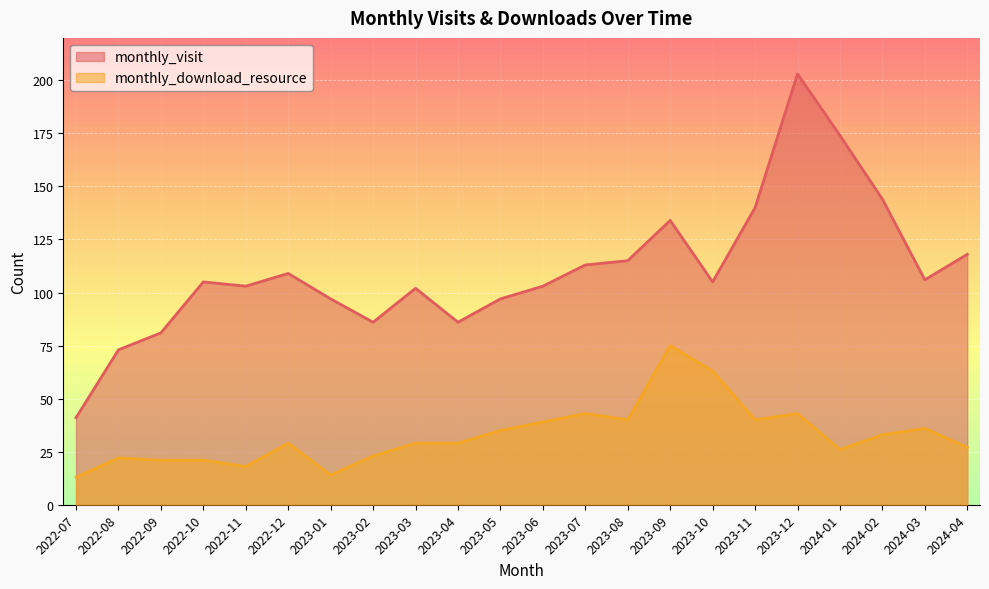

At how many categories does at least one series exceed 103?

12